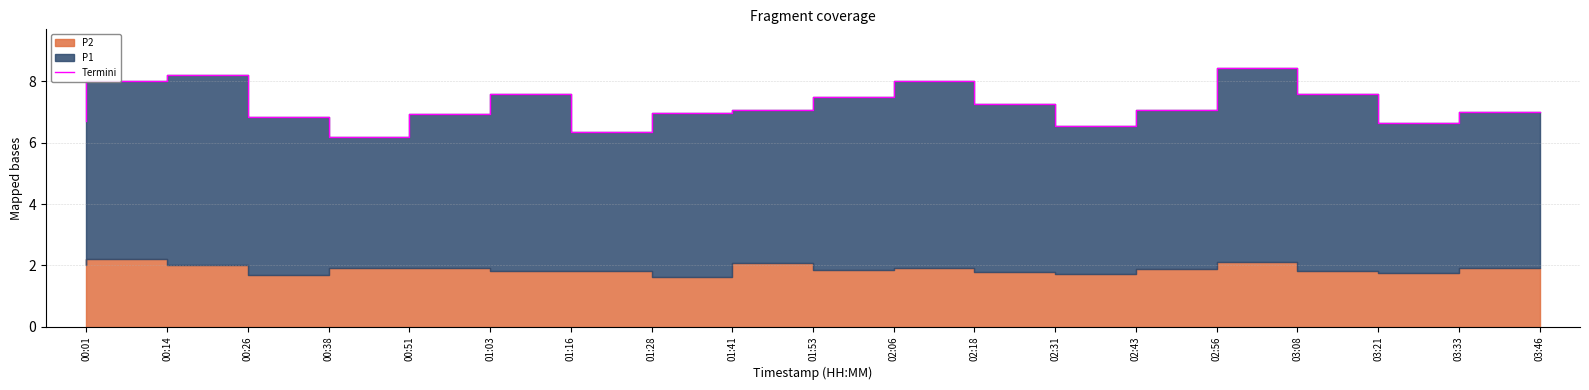

How many categories are shown in the chart?

19